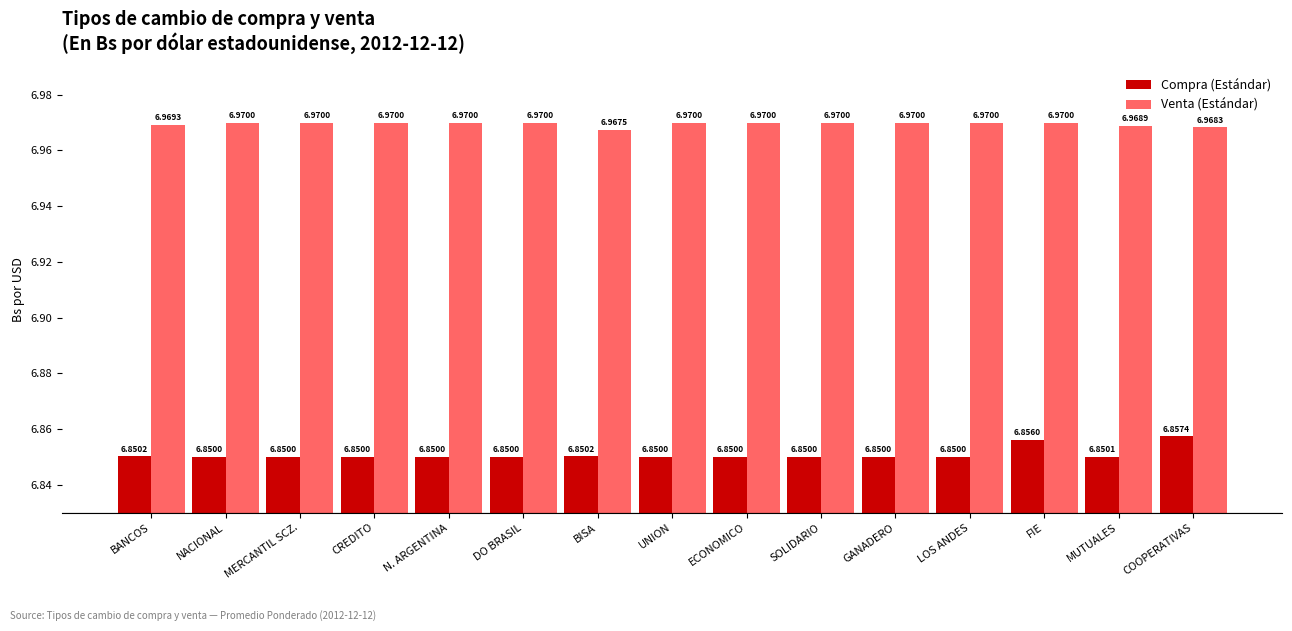

What is the average value of the Venta (Estándar) series?

7.0